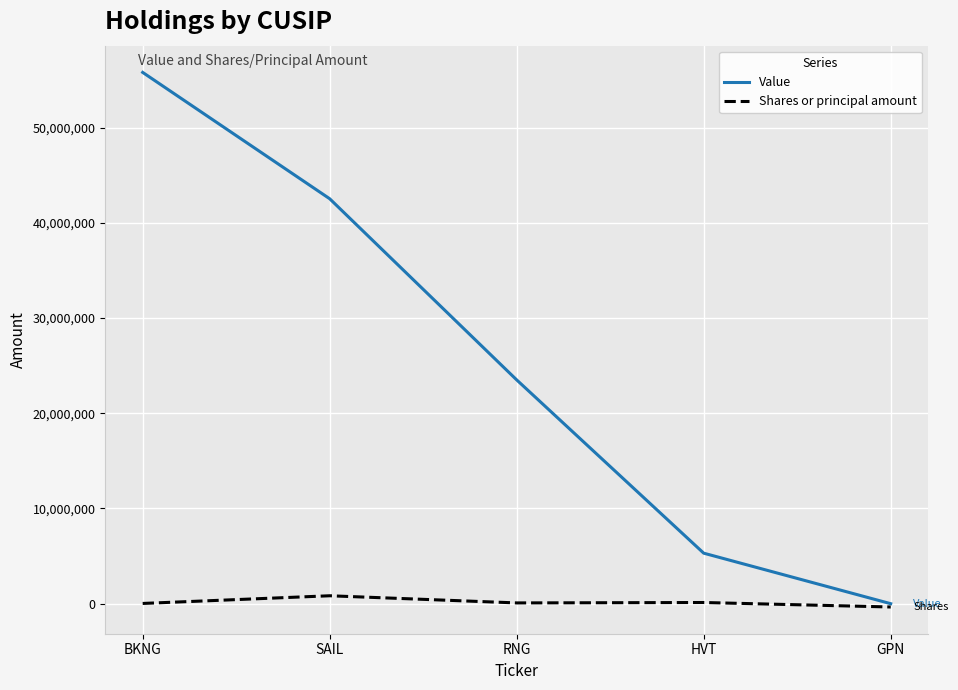

At how many categories does at least one series exceed 53562489?

1